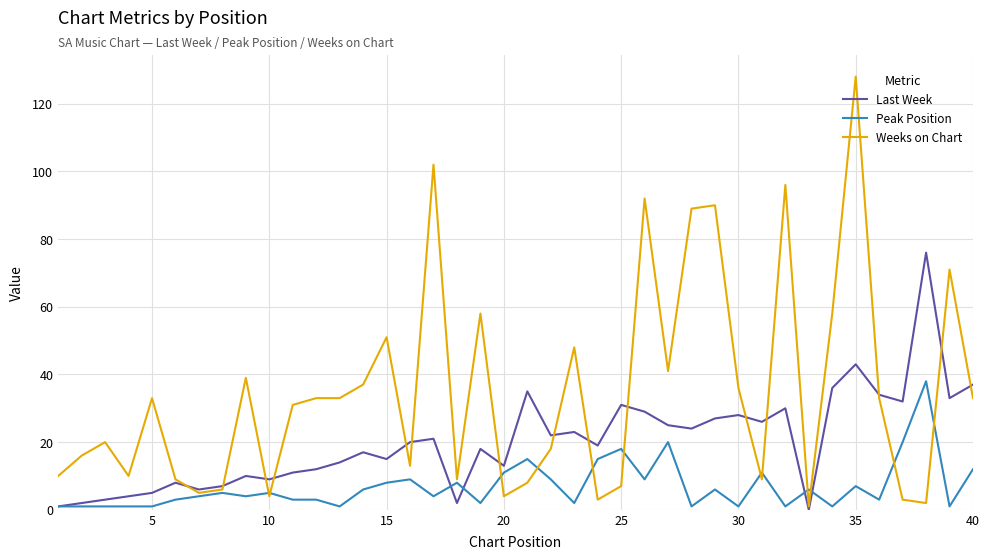

Which series has the largest range (max minus min)?

Weeks on Chart